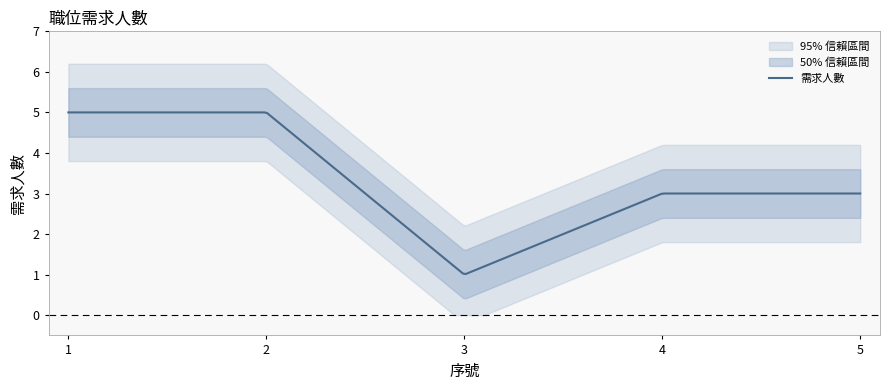

What is the value of the 4th point from the left?

3